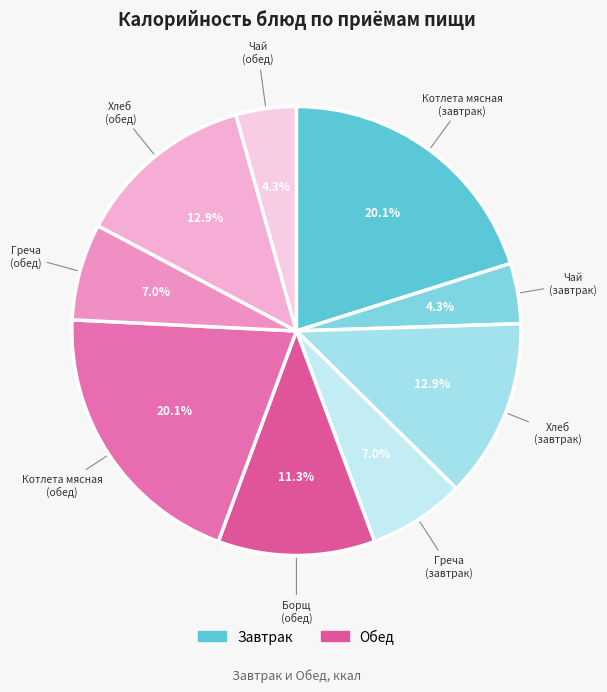

How many segments does this pie chart have?

9